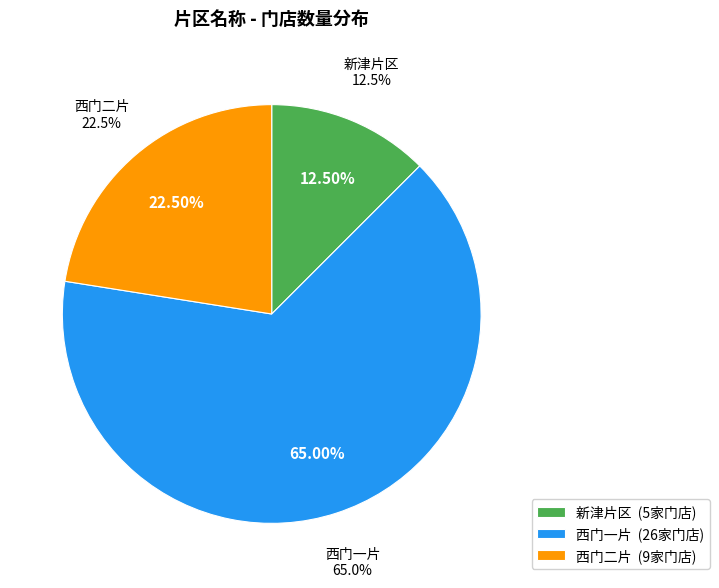

Which category has the smallest portion of the pie?

新津片区